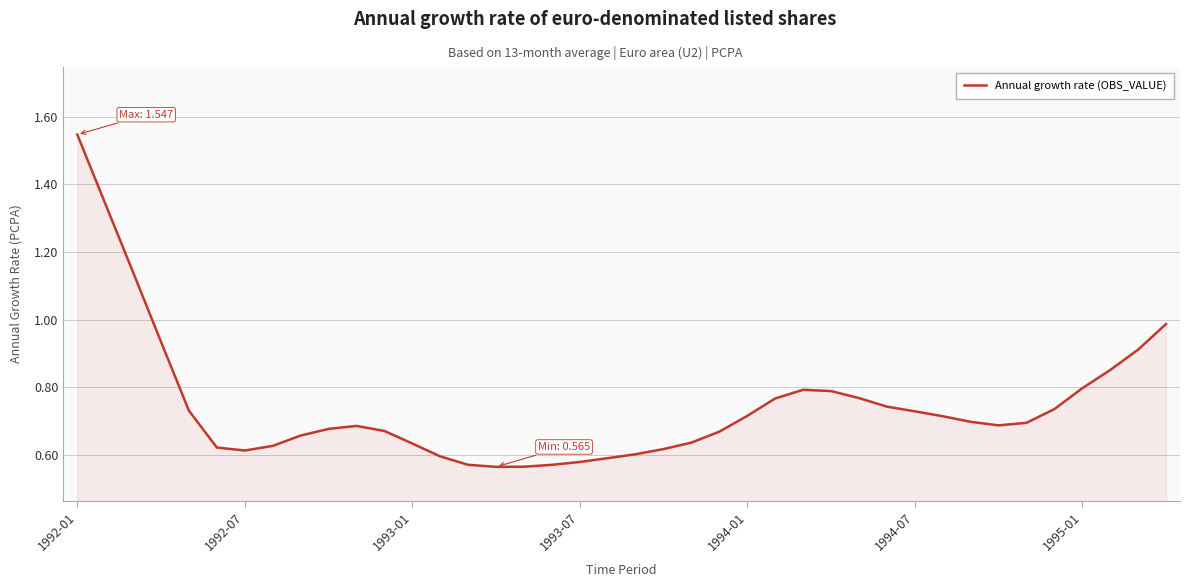

How many lines are shown in the chart?

1